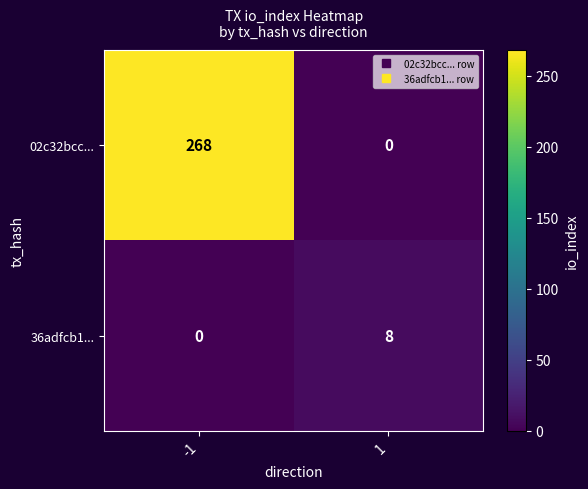

What is the greatest value displayed?

268